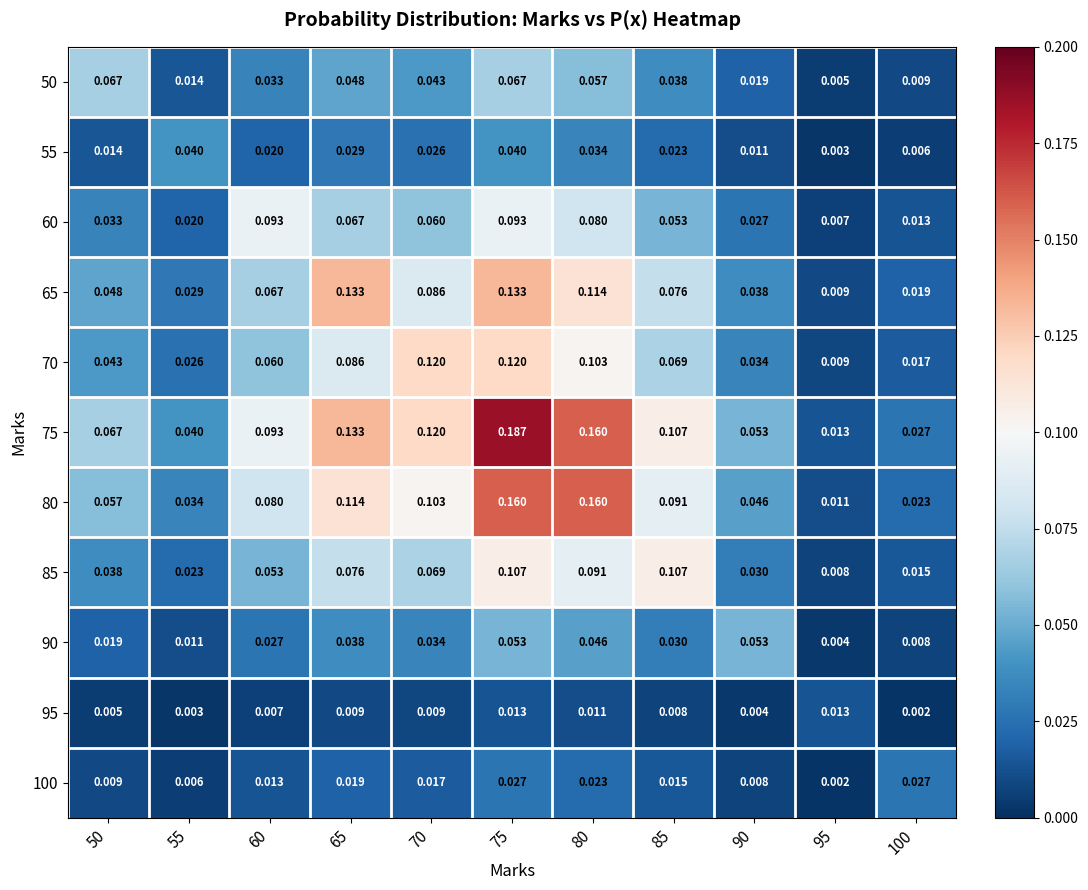

Is the value of 90 at 60 greater than the value of 95 at 80?

Yes